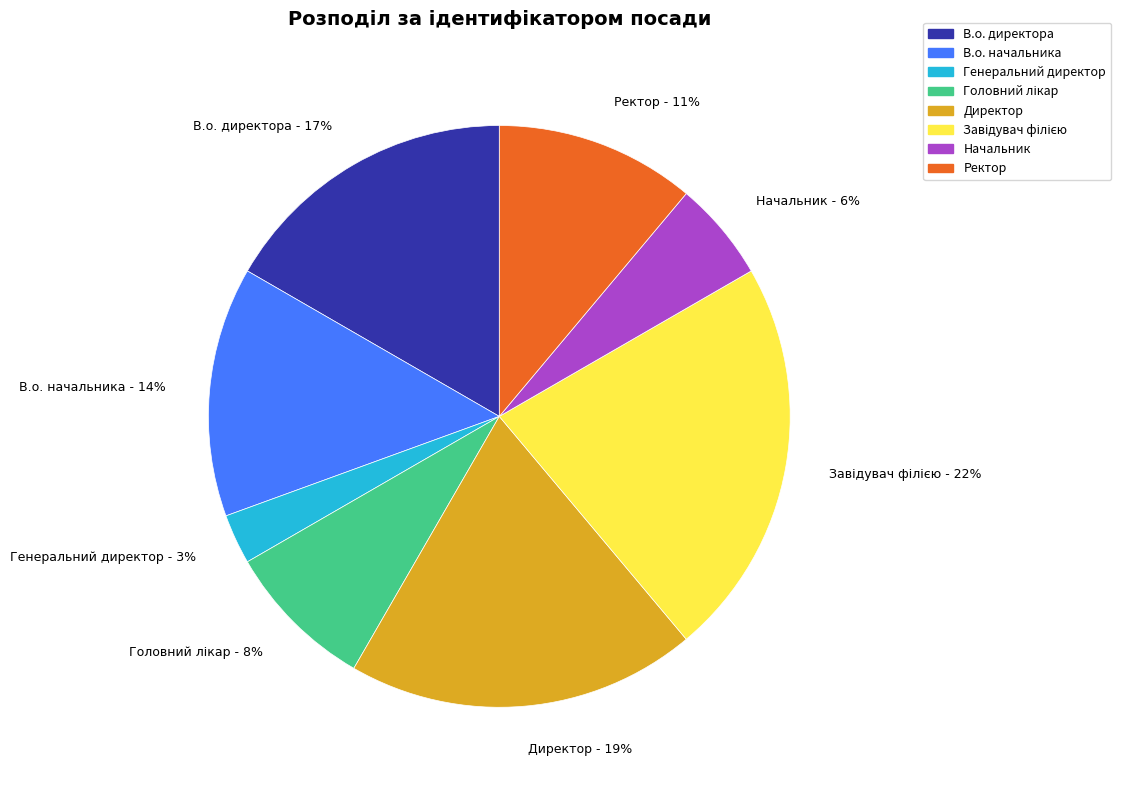

How many slices are in this pie chart?

8